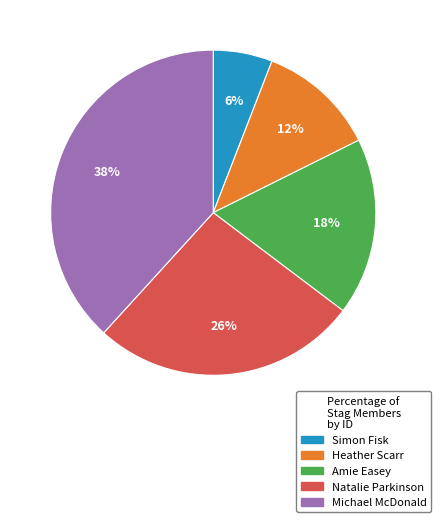

To the nearest percent, what is the difference between the largest and smallest slice percentages?

32%